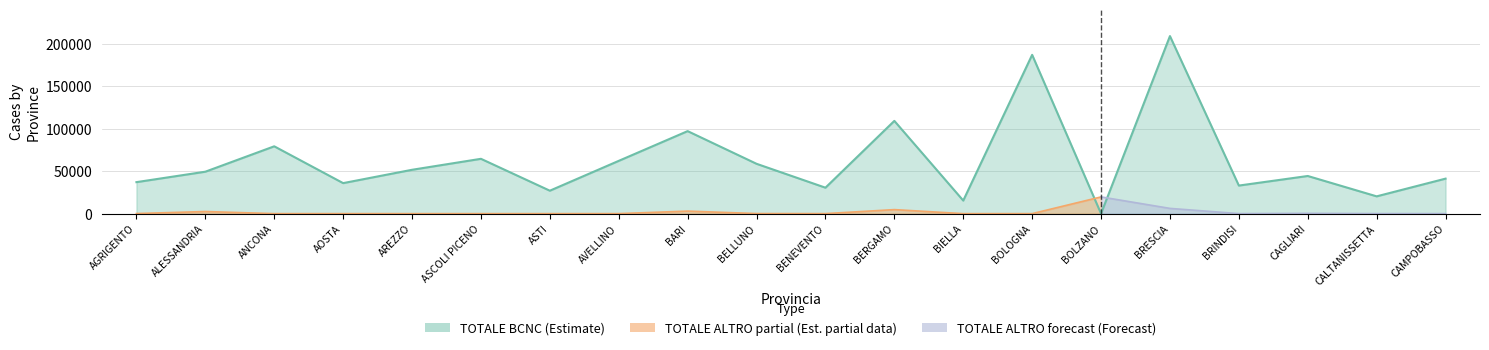

What is the label of the 14th point from the right?

ASTI